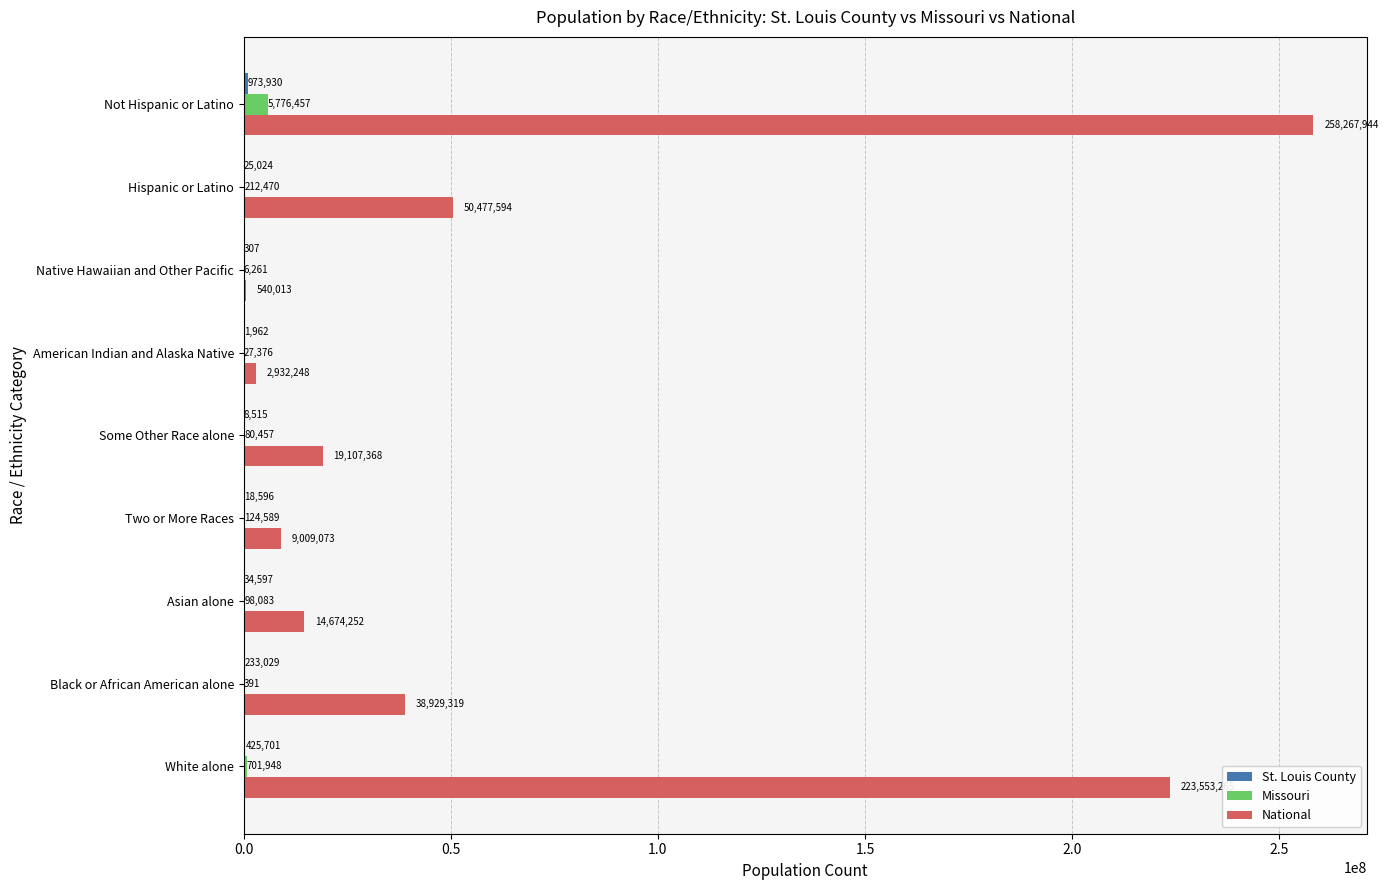

At which category does the chart reach its peak across all series?

Not Hispanic or Latino